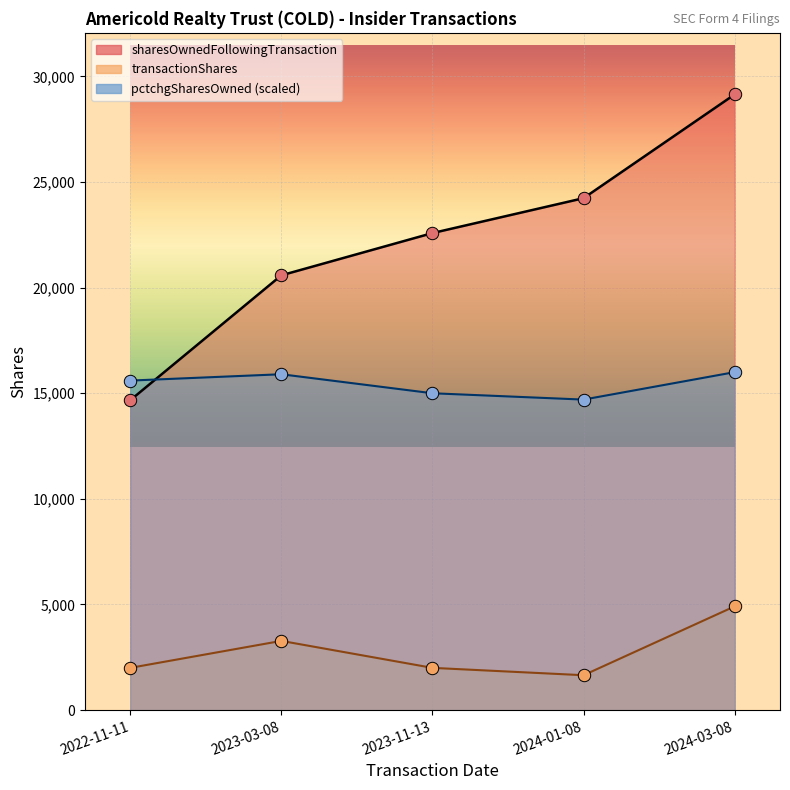

What are all the series names shown in the legend?

sharesOwnedFollowingTransaction, transactionShares, pctchgSharesOwned